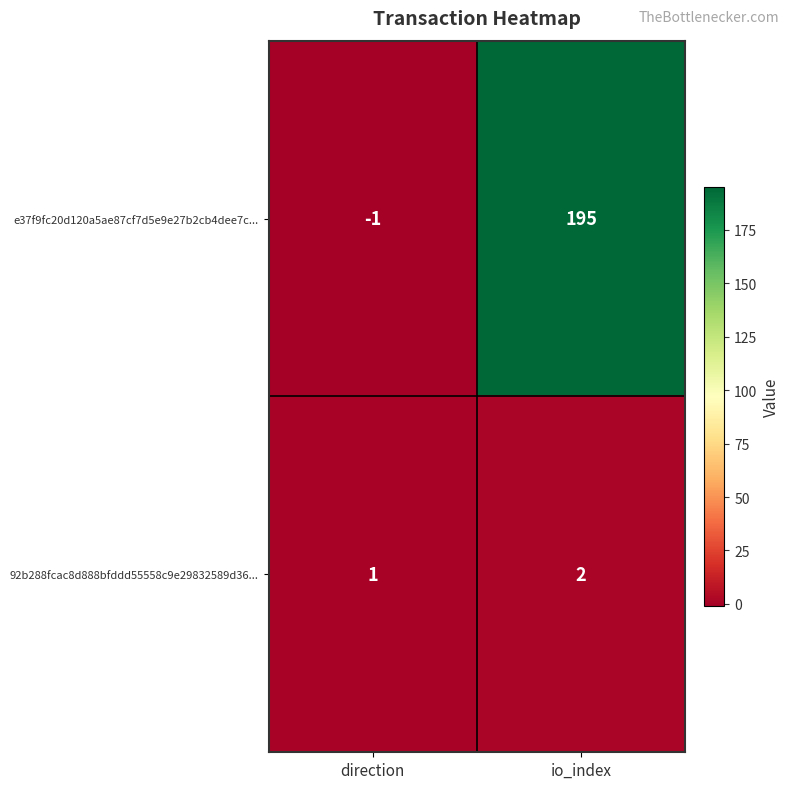

List the series in order of their overall mean, highest first.

e37f9fc20d120a5ae87cf7d5e9e27b2cb4dee7c..., 92b288fcac8d888bfddd55558c9e29832589d36...